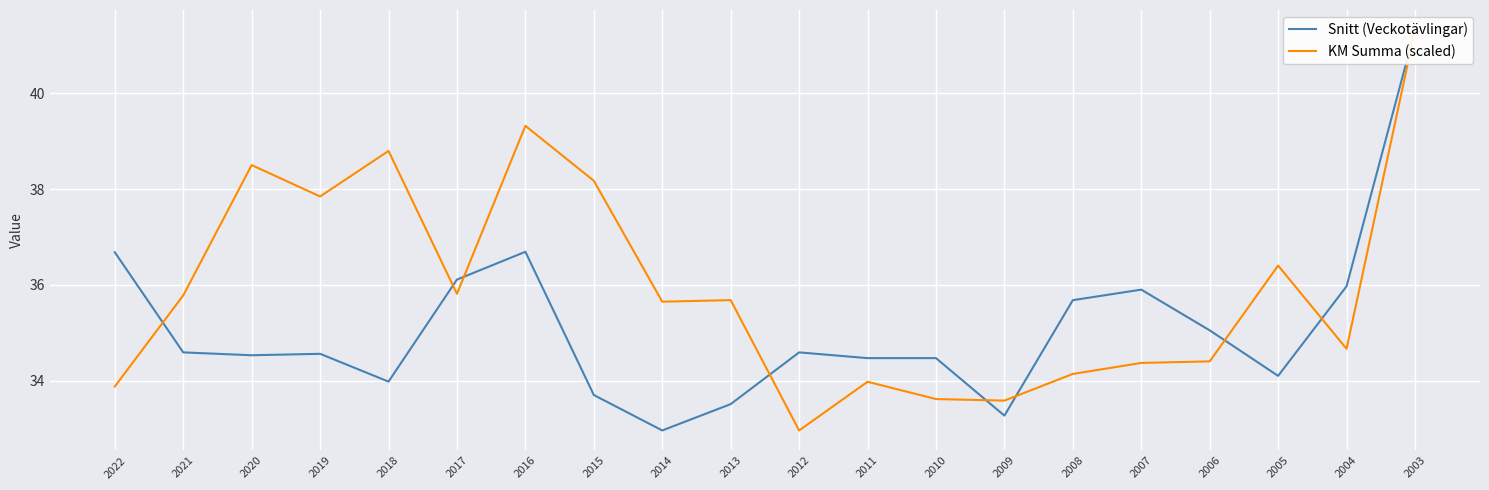

Reading right to left, extract all data points from this chart.

Snitt (Veckotävlingar): 2003=41.3	2004=36.0	2005=34.1	2006=35.0	2007=35.9	2008=35.7	2009=33.3	2010=34.5	2011=34.5	2012=34.6	2013=33.5	2014=33.0	2015=33.7	2016=36.7	2017=36.1	2018=34.0	2019=34.6	2020=34.5	2021=34.6	2022=36.7
KM Summa (scaled): 2003=41.3	2004=34.7	2005=36.4	2006=34.4	2007=34.4	2008=34.1	2009=33.6	2010=33.6	2011=34.0	2012=33.0	2013=35.7	2014=35.6	2015=38.2	2016=39.3	2017=35.8	2018=38.8	2019=37.8	2020=38.5	2021=35.8	2022=33.9